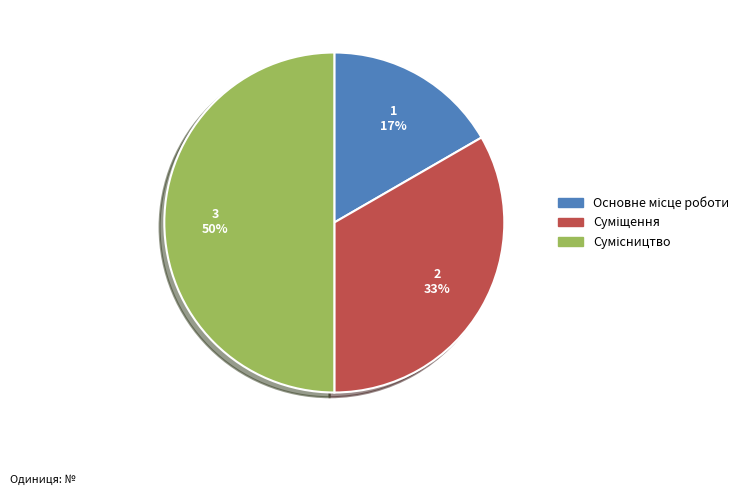

To the nearest percent, what is the average slice percentage?

33%